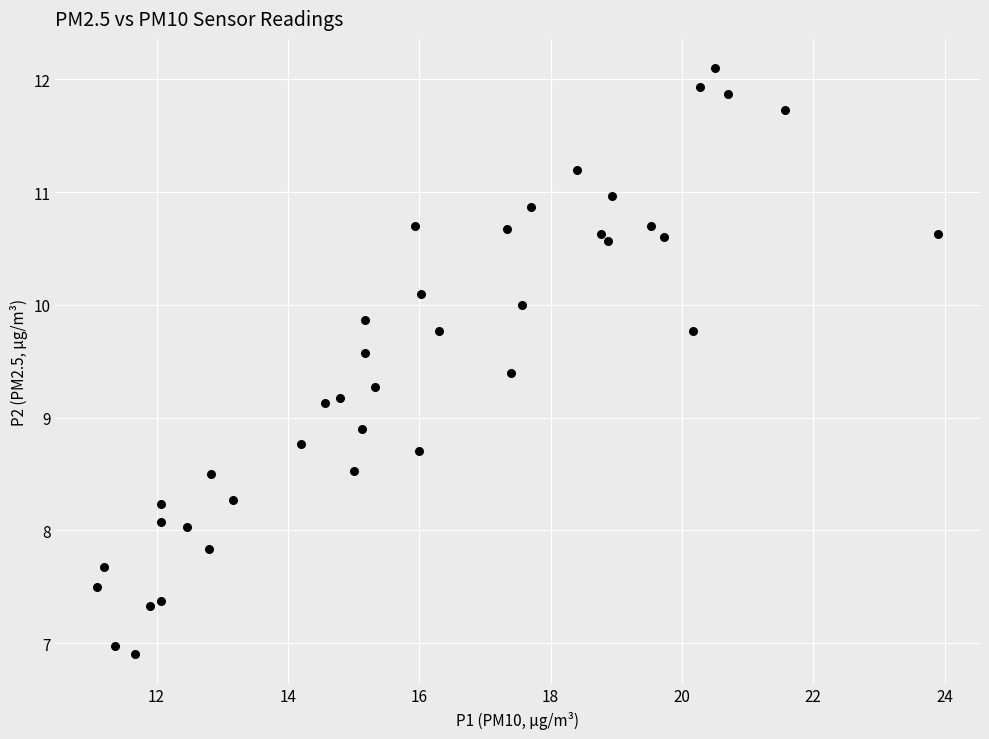

What is the range of Y values (max minus min)?

5.2